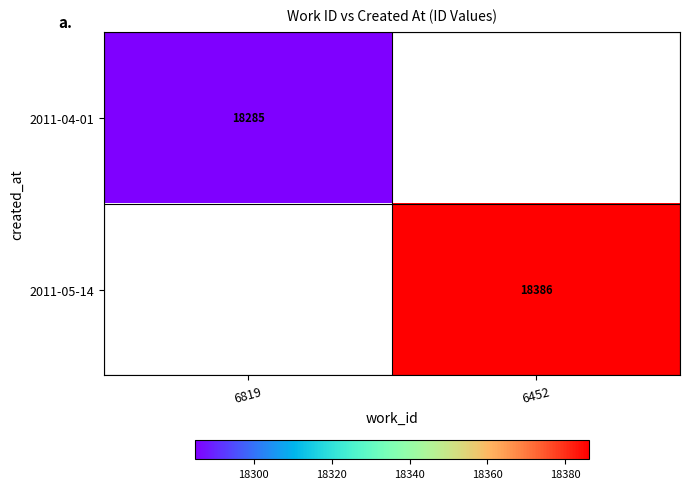

Is the value of 2011-05-14 at 6452 greater than the value of 2011-04-01 at 6819?

Yes